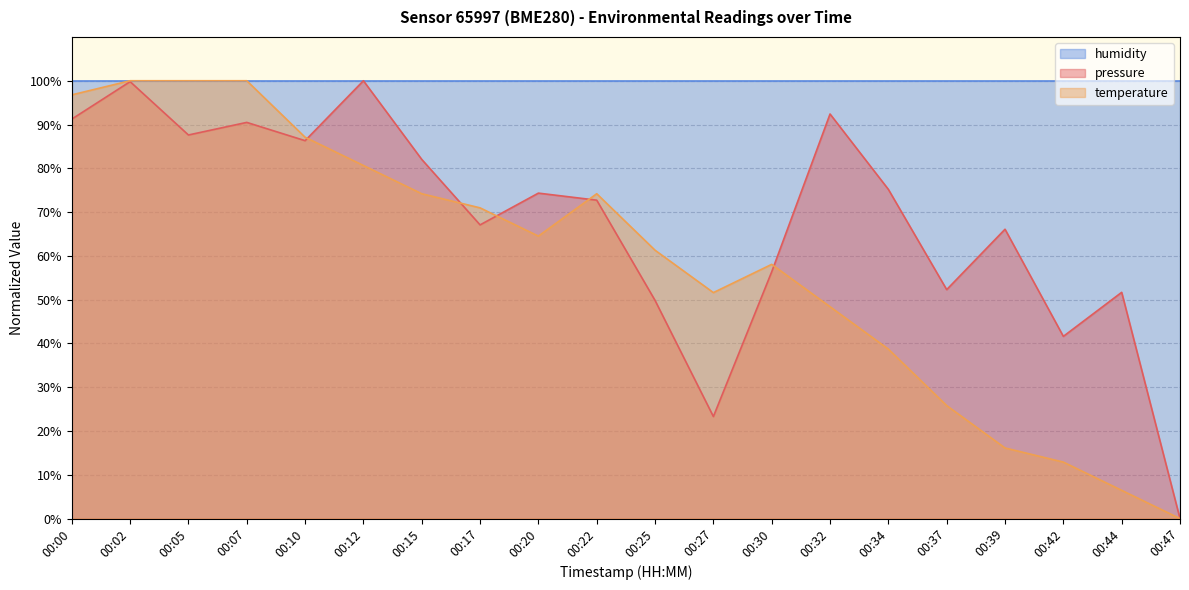

In pressure, how many points are higher than both neighbors (excluding endpoints)?

7